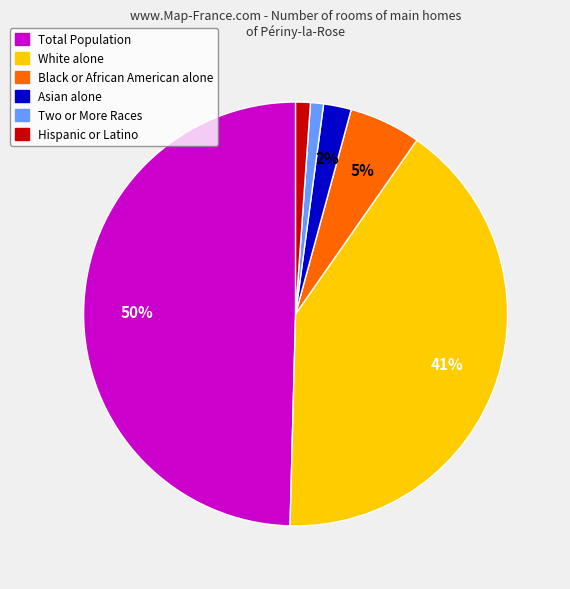

Do Black or African American alone and Total Population together represent more than half of the pie?

Yes